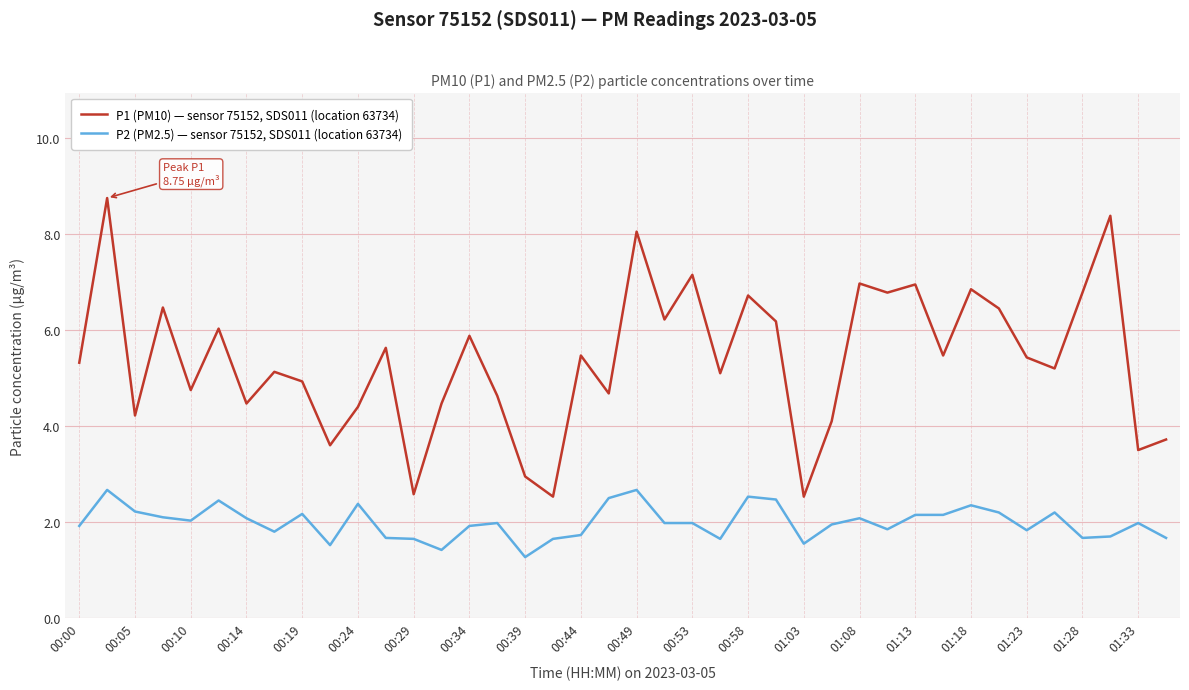

What is the lowest value of the P1 (PM10) — sensor 75152, SDS011 (location 63734) series?

2.5